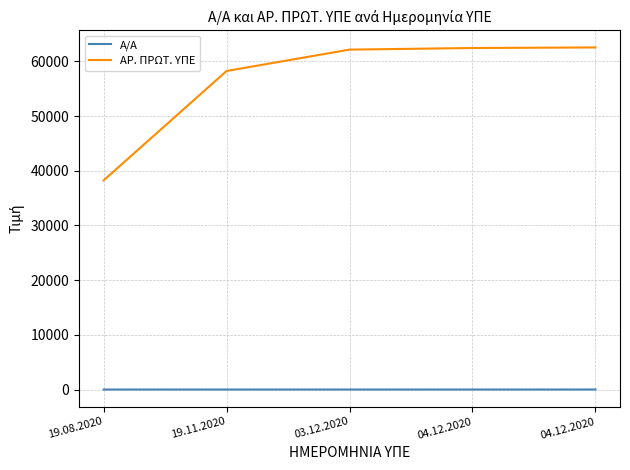

What are all the series names shown in the legend?

Α/Α, ΑΡ. ΠΡΩΤ. ΥΠΕ